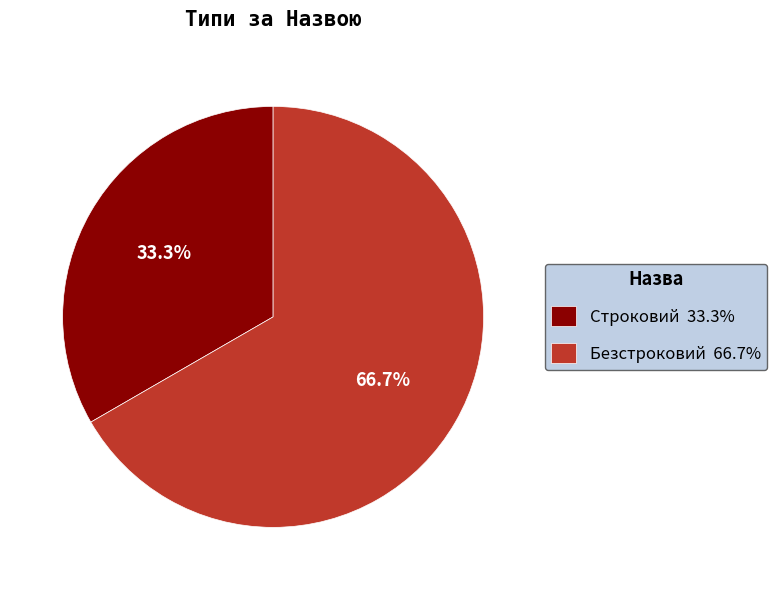

Between Безстроковий and Строковий, which is larger?

Безстроковий